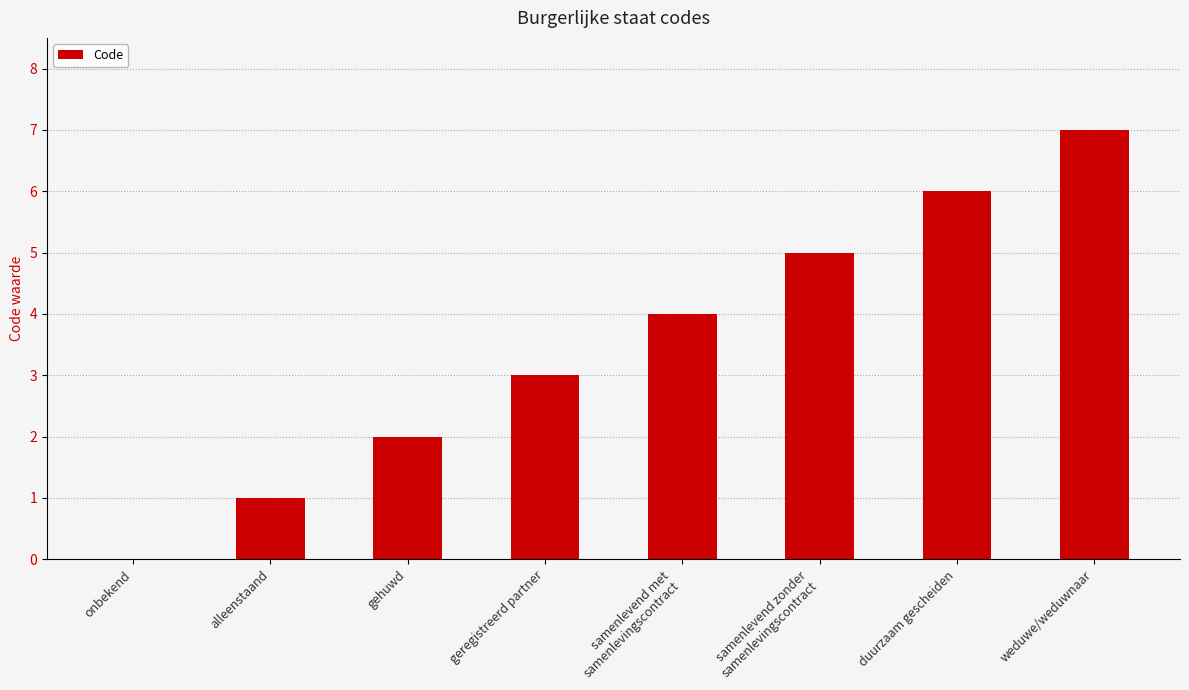

How many values are above zero?

7